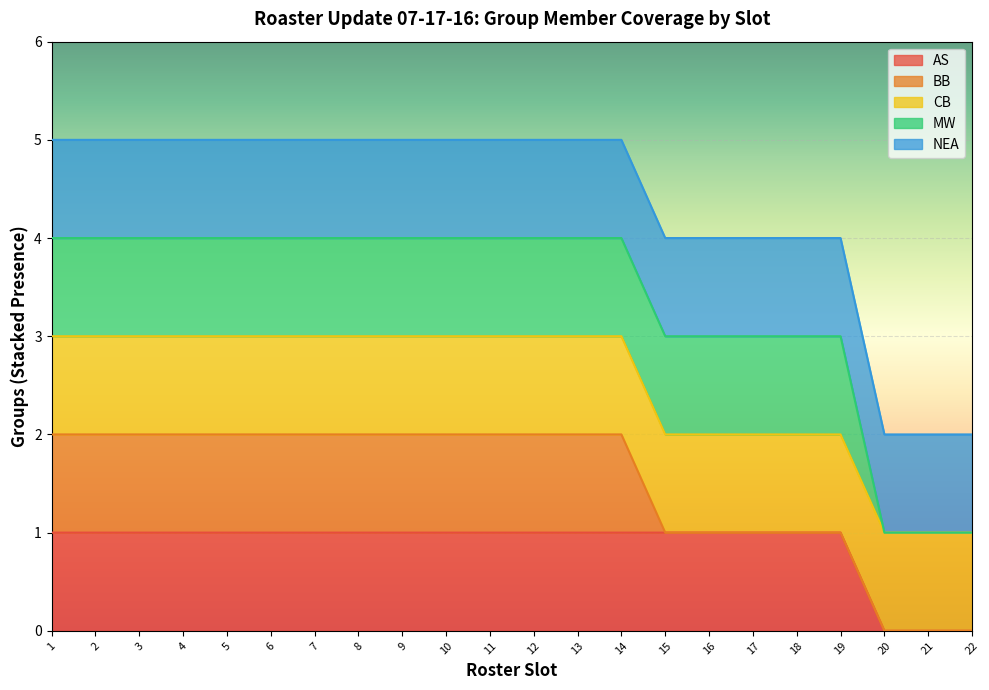

The value of NEA at 7 is 15. True or false?

False